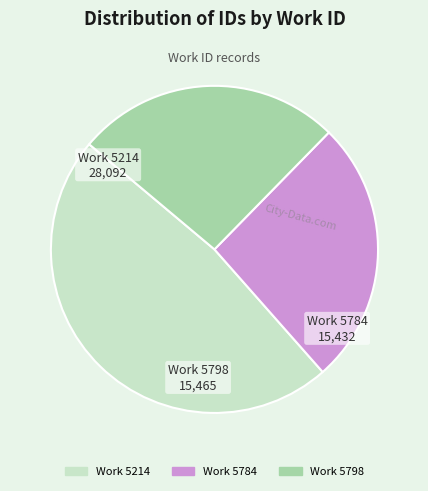

Does any single category account for the majority?

No